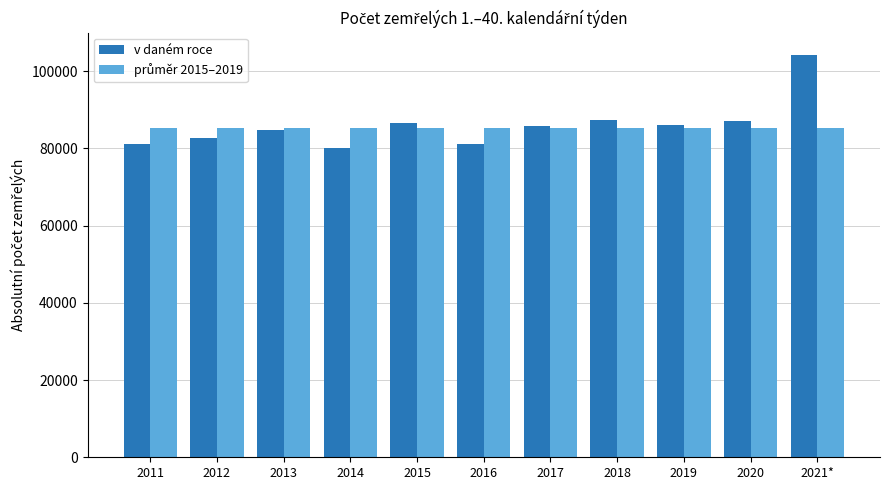

The value of v daném roce at 2021* is 169433.8. True or false?

False